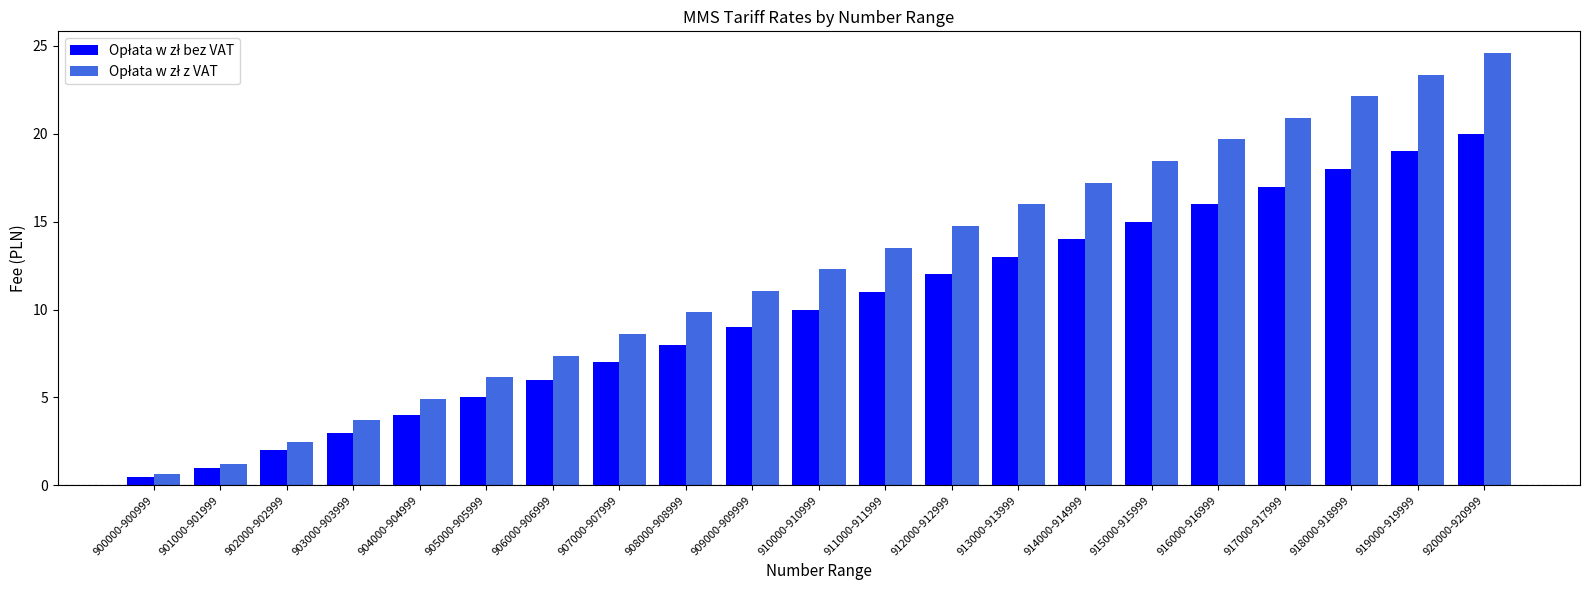

How many distinct data groups are displayed?

2